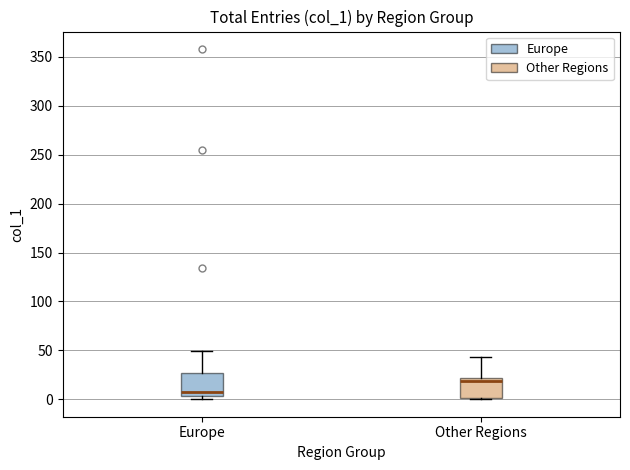

Where does the upper whisker of the box for Europe end on the y-axis? The values are not printed on the chart, so give them approximately, as read against the axis.

50